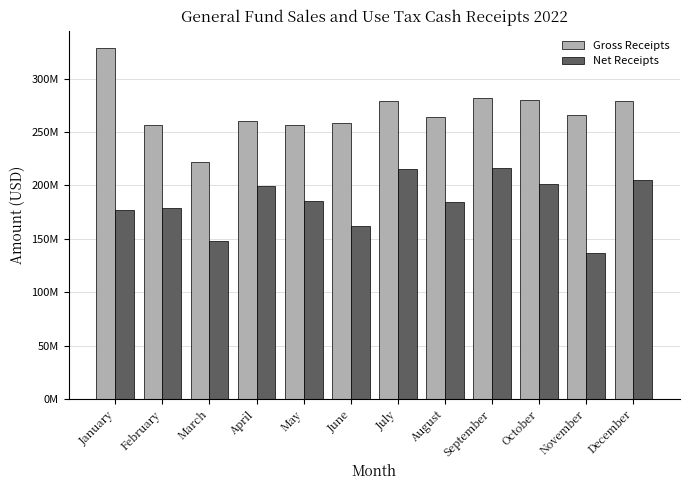

Does the chart contain stacked bars?

No